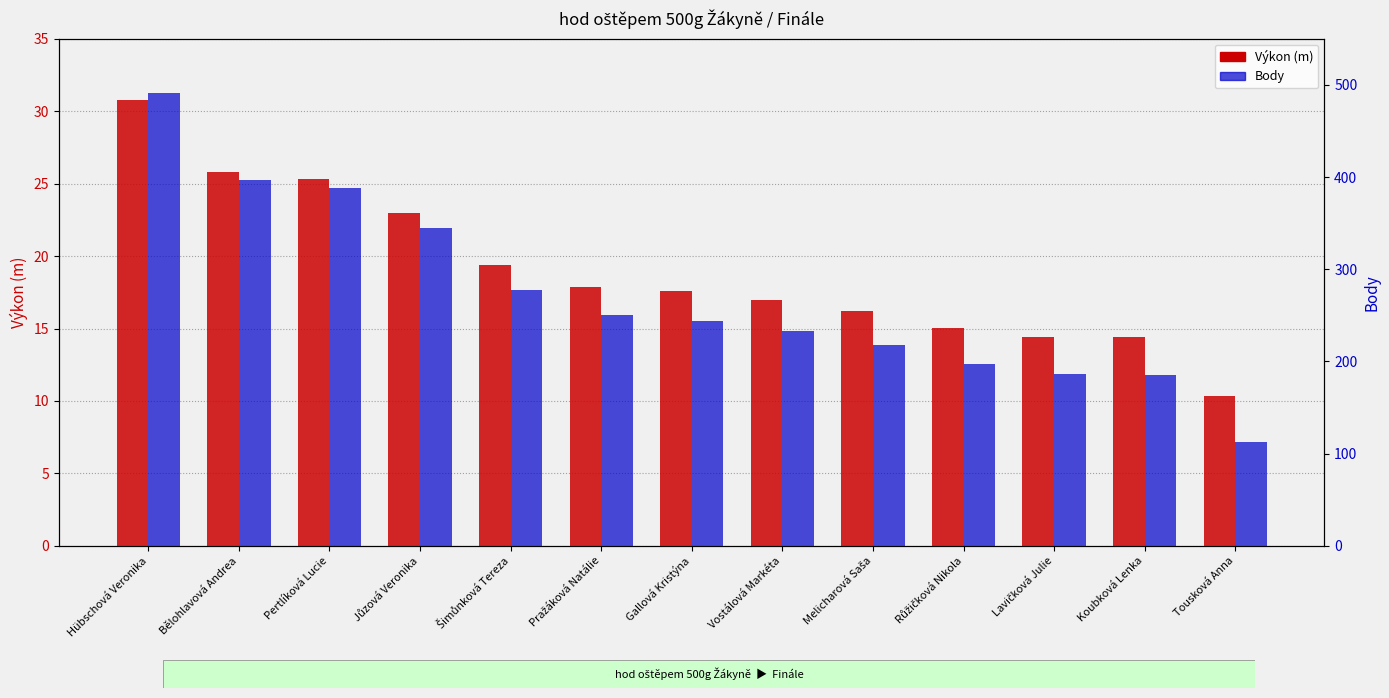

At which label is Výkon (m) closest to 20?

Šimůnková Tereza